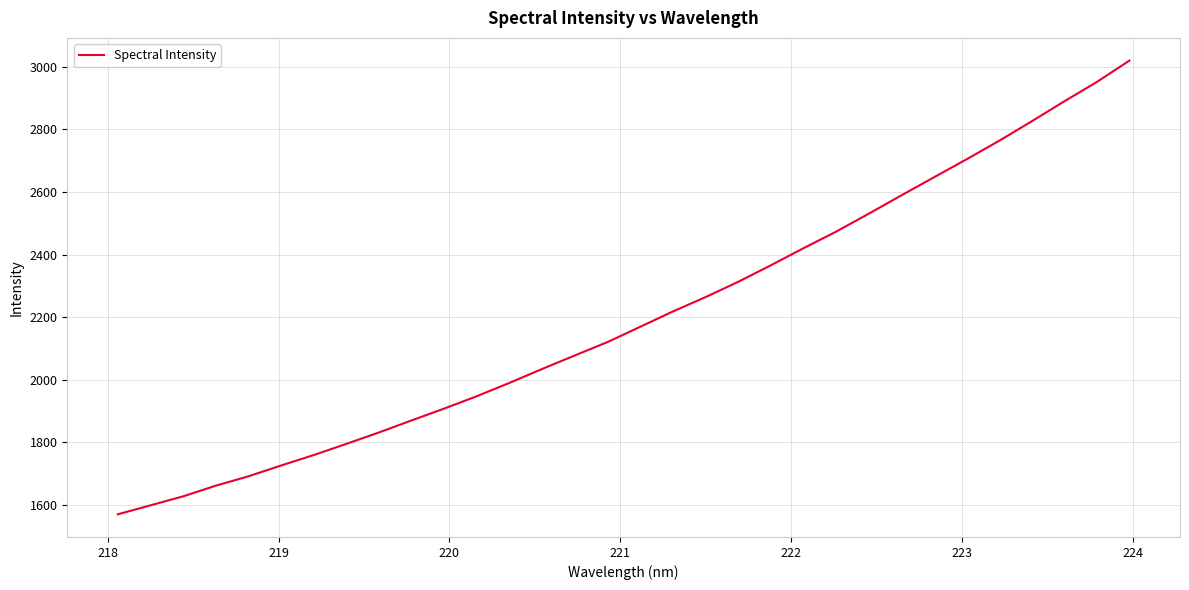

What is the greatest value displayed?

3019.7